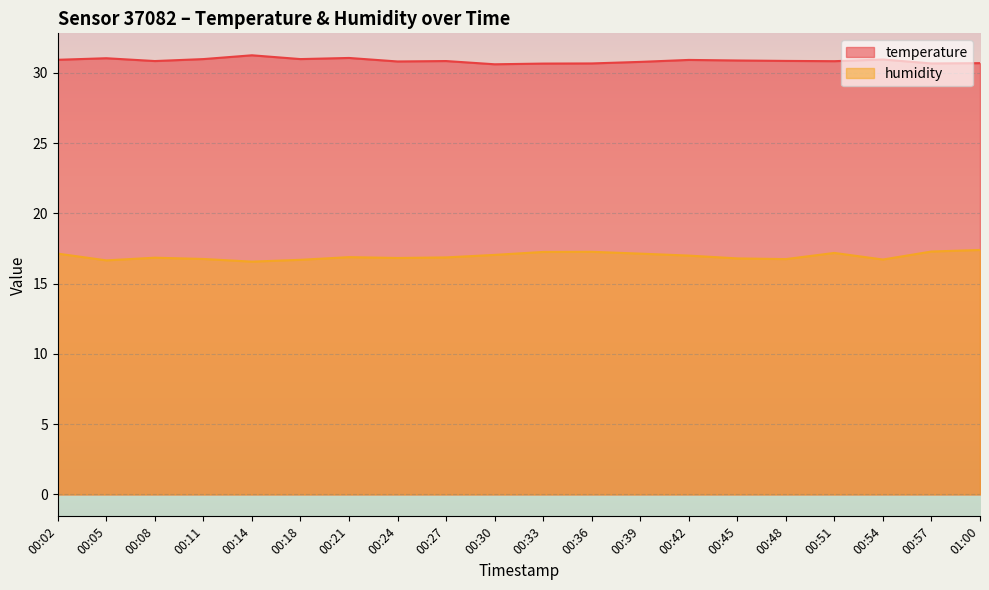

What are all the series names shown in the legend?

temperature, humidity